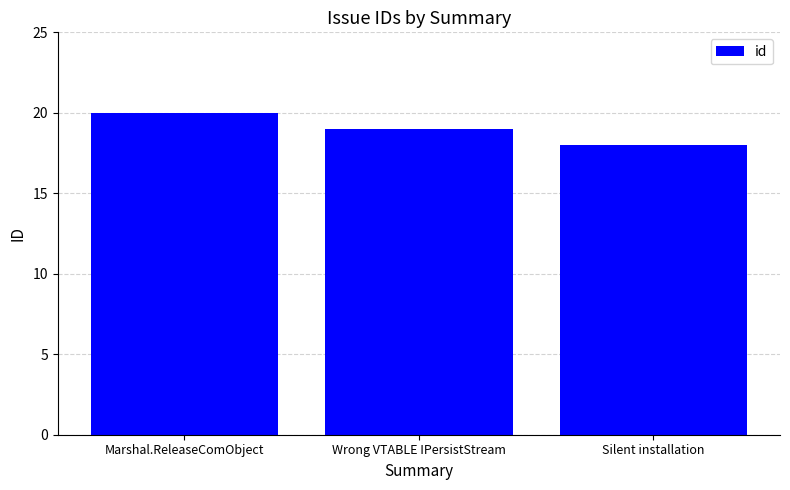

Is it true that the value at Silent installation is 26?

False